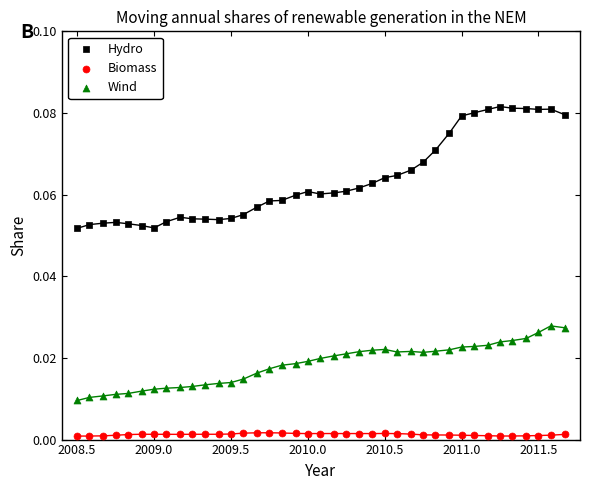

Across all data points, what is the range of X values (max minus min)?

3.2